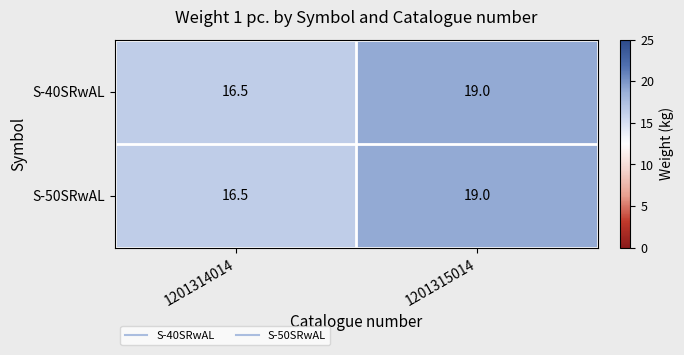

How many data points does each series have?

2